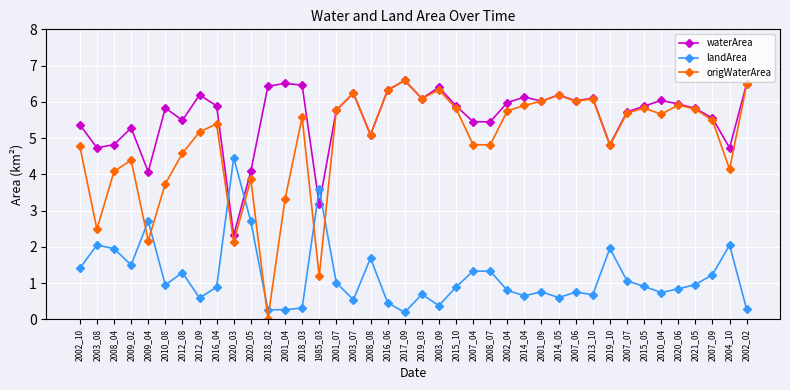

What is the label of the 17th point from the right?

2007_04